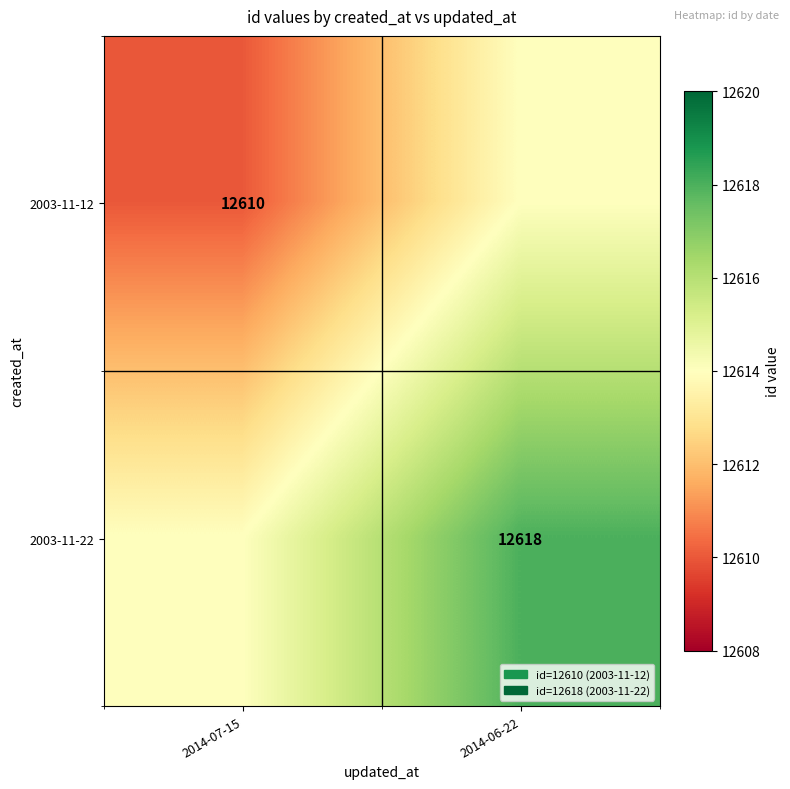

Is it true that 2003-11-22 equals 6761 at 2014-06-22?

False